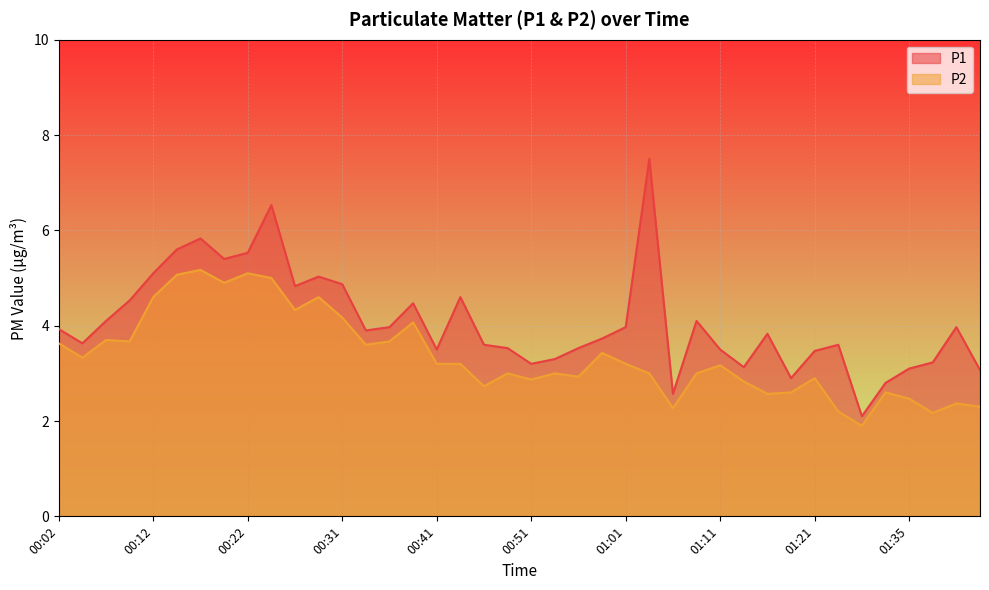

What is the label of the 12th point from the right?

01:11